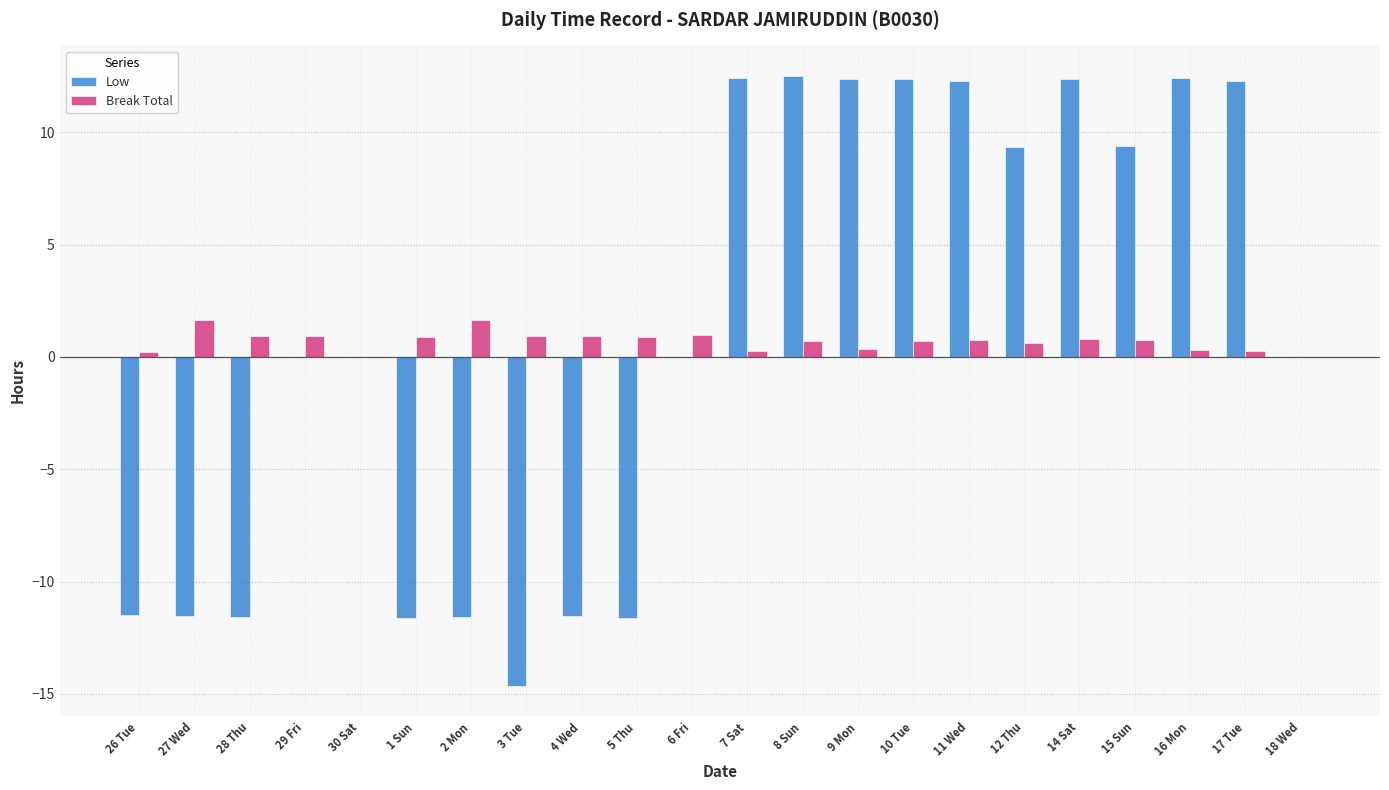

How many series are shown in this chart?

2